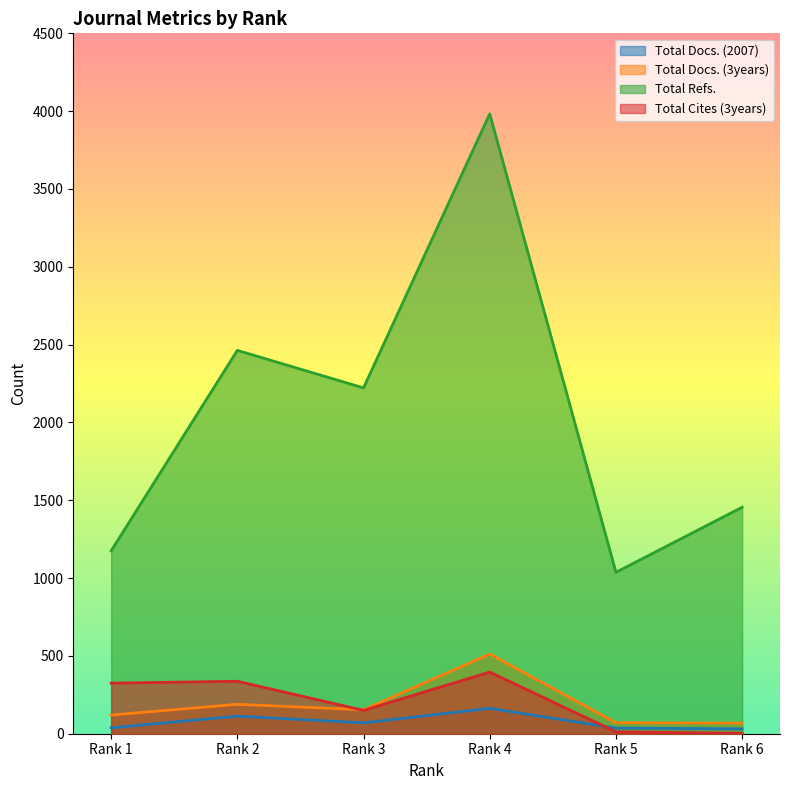

What is the value of the Total Docs. (2007) point at the 1st from the left?

38